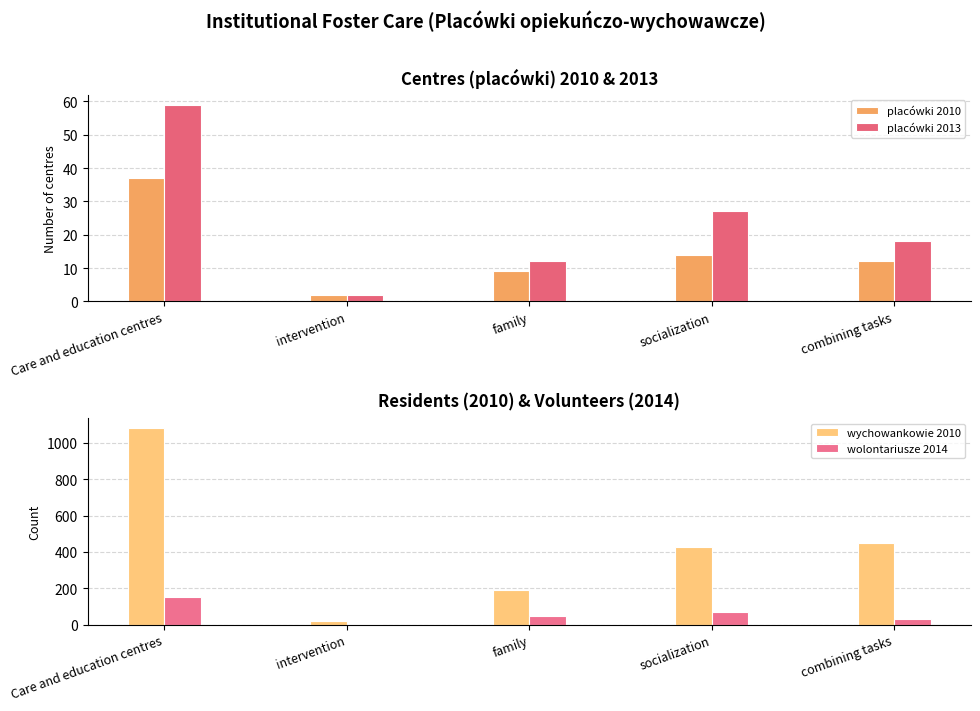

What position from the right is Care and education centres?

5